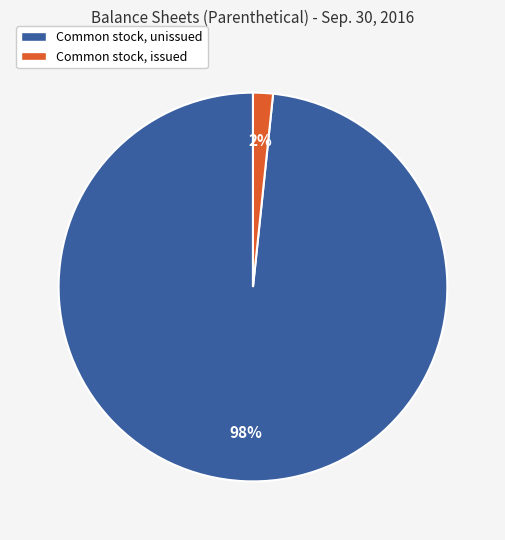

To the nearest percent, what is the average slice percentage?

50%